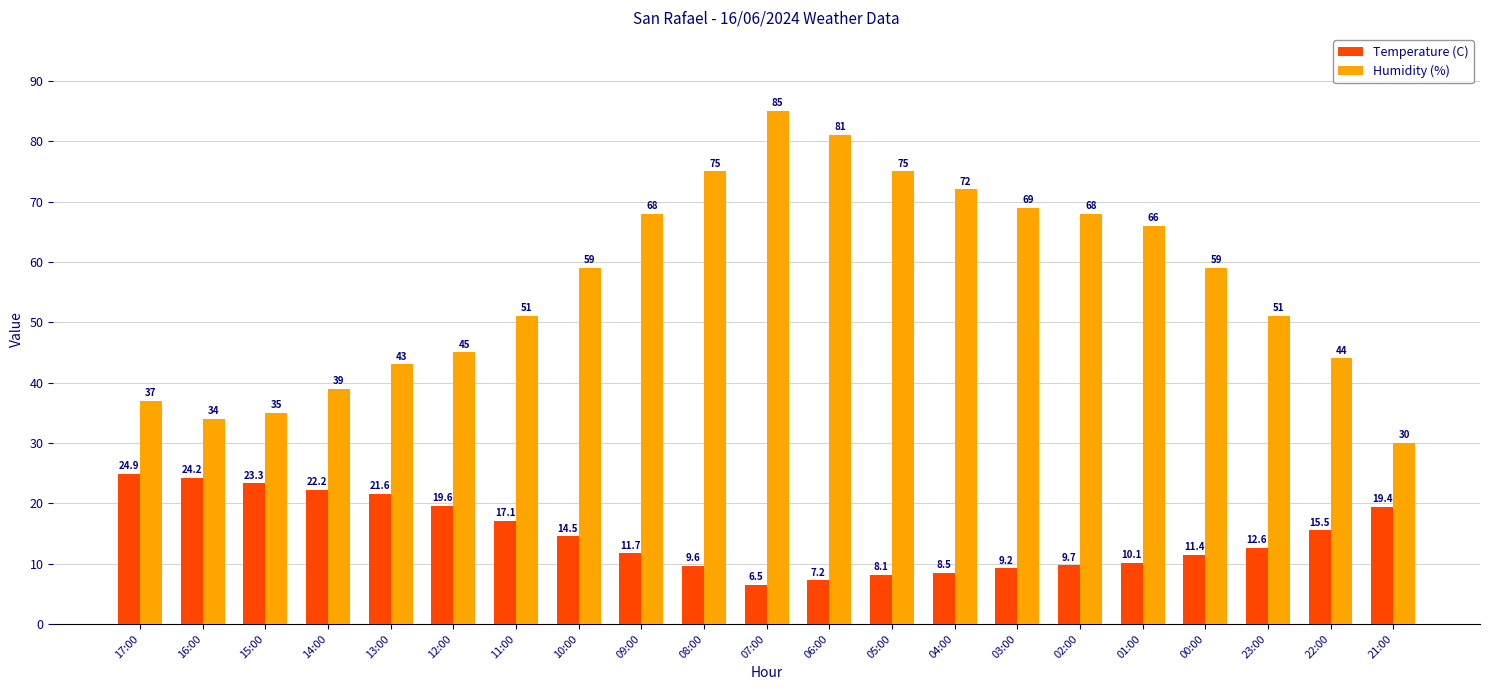

At 01:00, list the series in order from smallest to largest.

Temperature (C), Humidity (%)